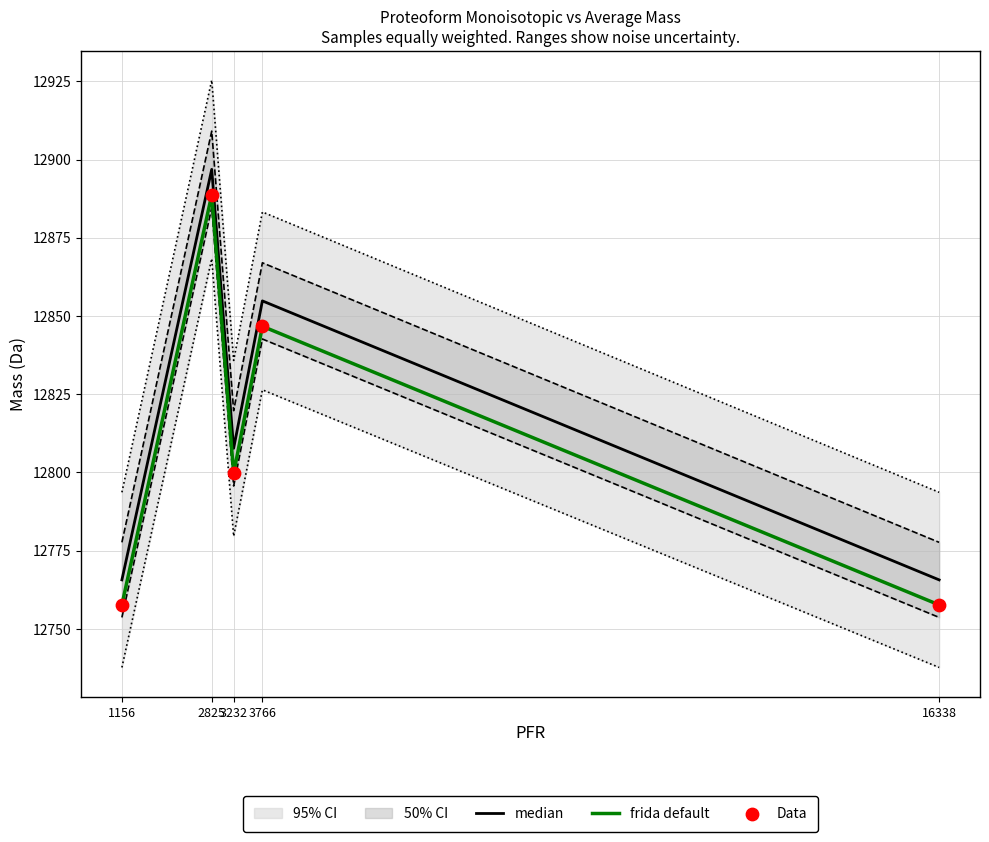

Which series contains the highest Y value?

median